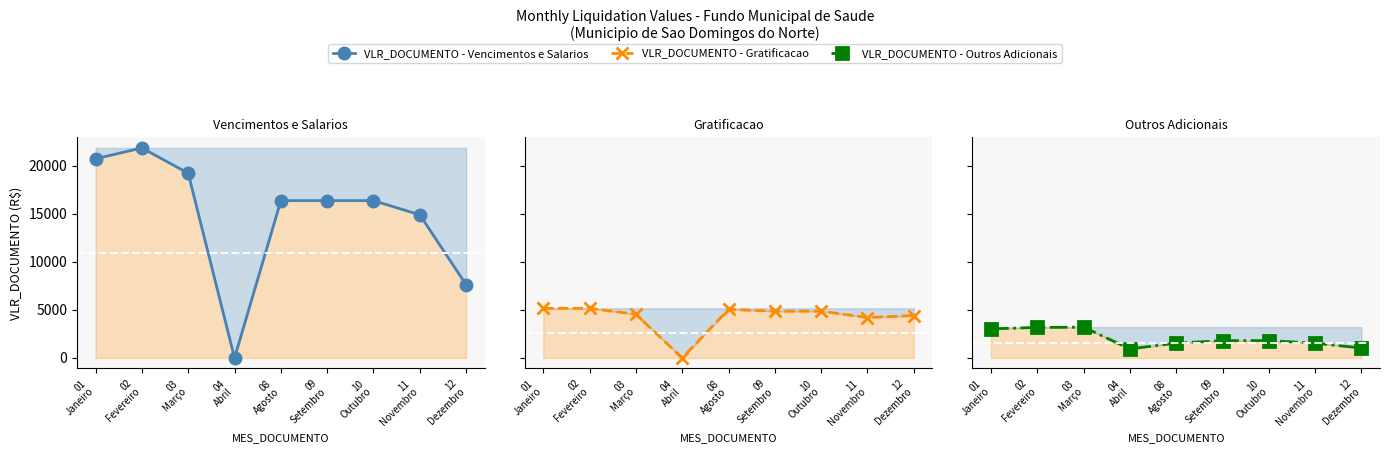

At which label is VLR_DOCUMENTO - Vencimentos e Salarios closest to 10923?

12
Dezembro